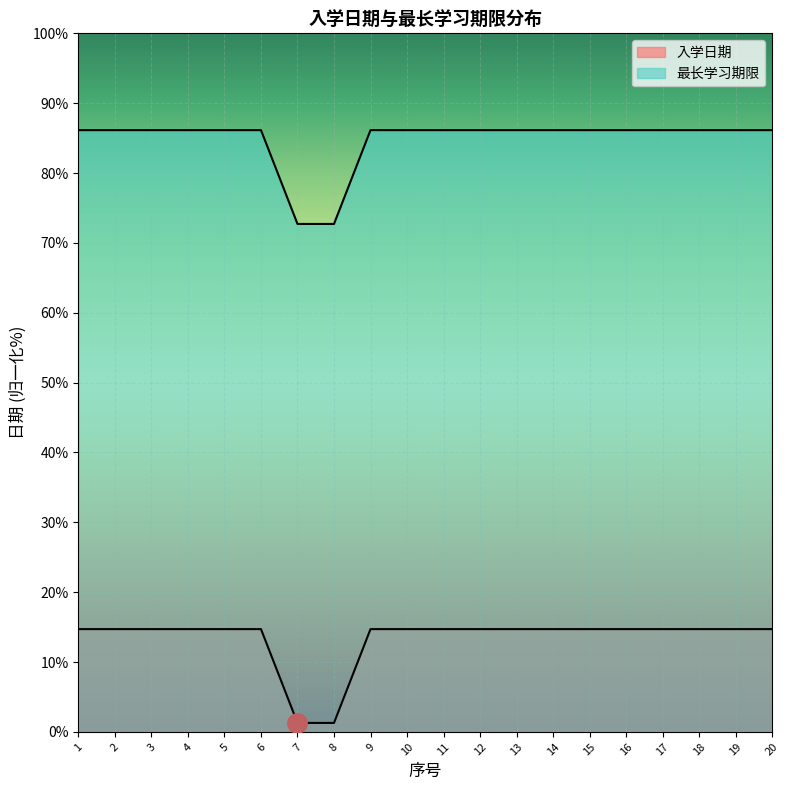

Count the number of categories in the chart.

20